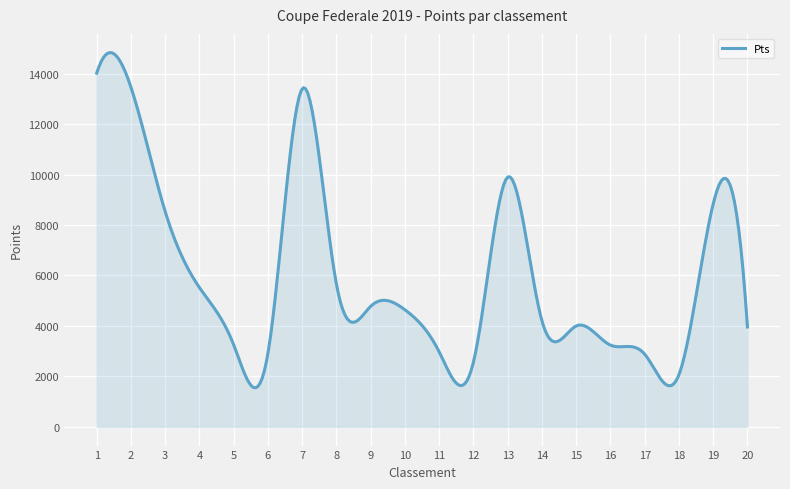

What is the minimum value shown in the chart?

1549.1